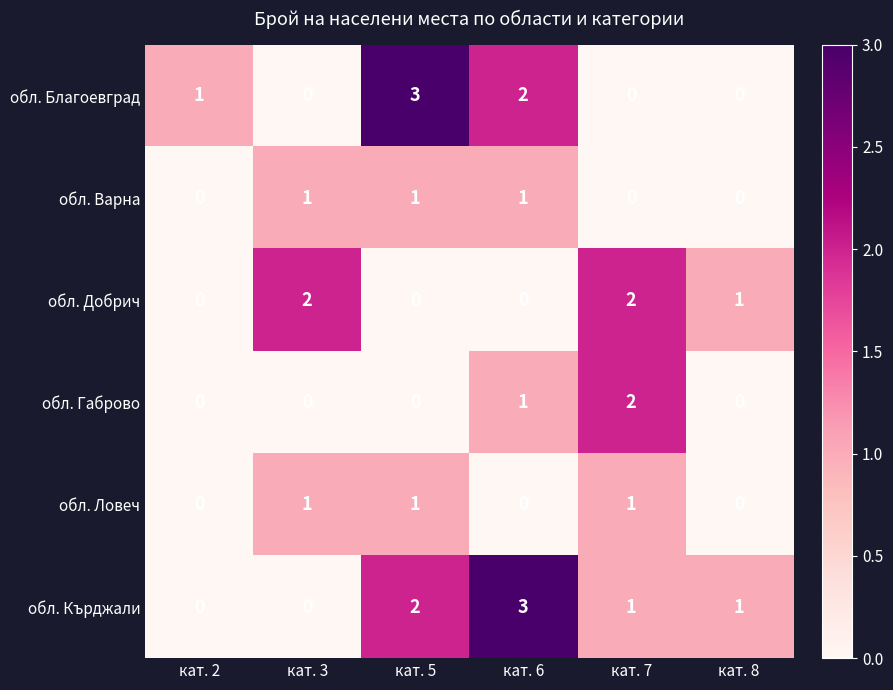

How many values in the обл. Благоевград series are below 1?

3